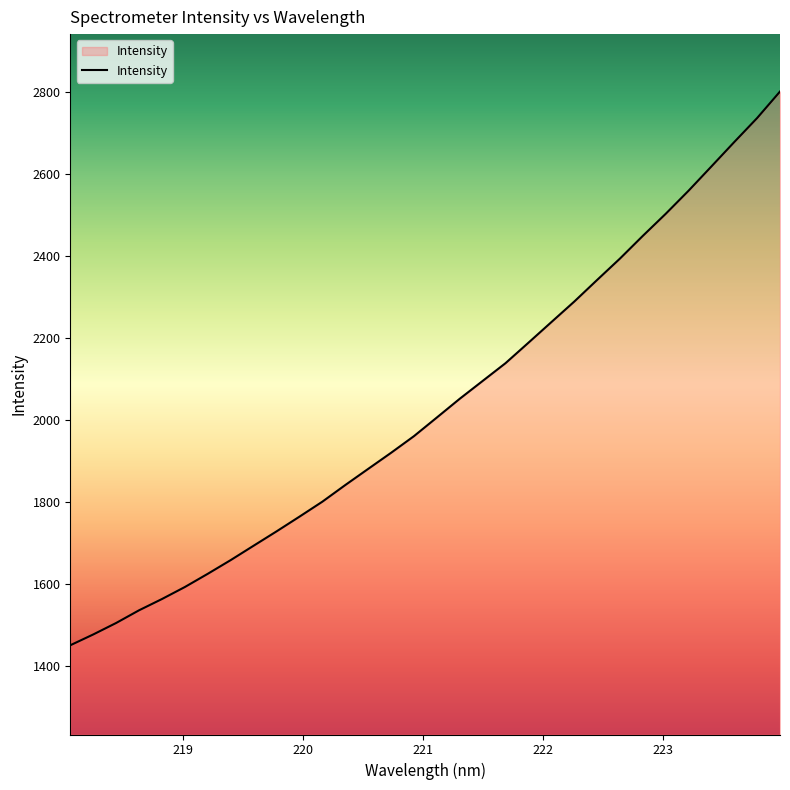

What is the smallest value displayed?

1450.8